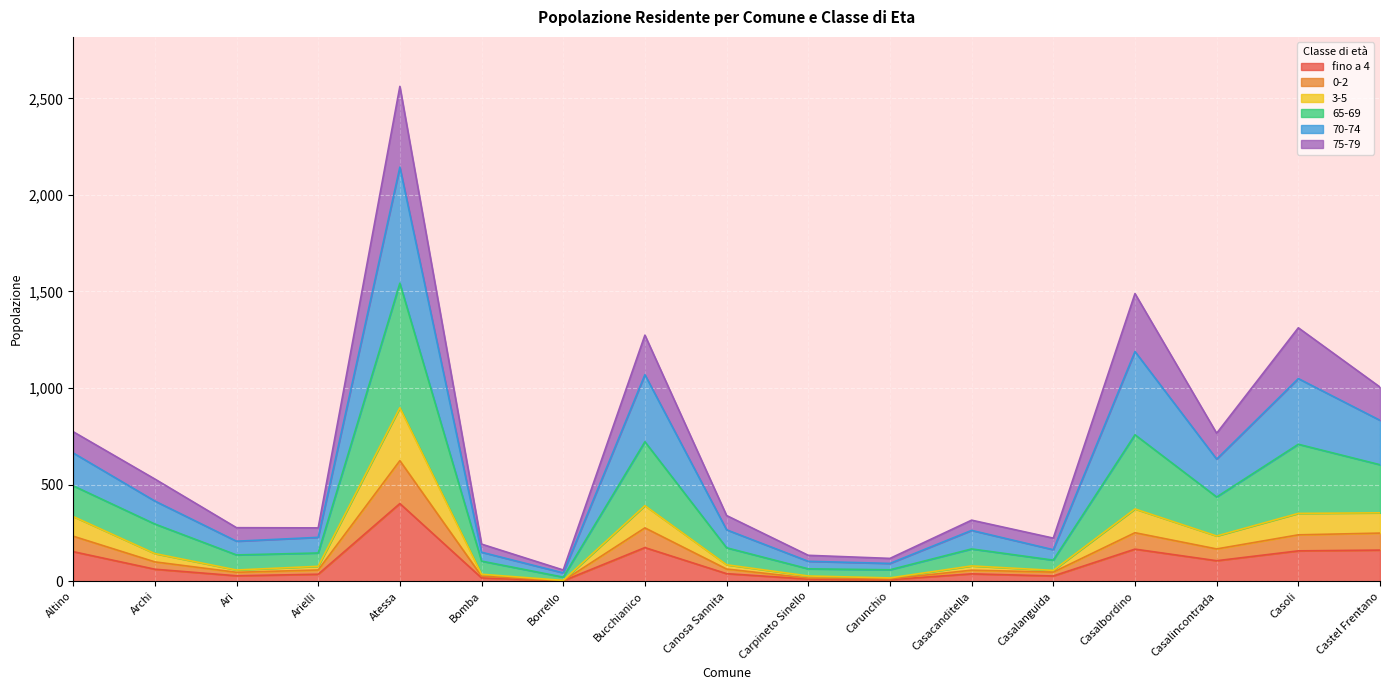

At which category is the sum across all series the highest?

Atessa